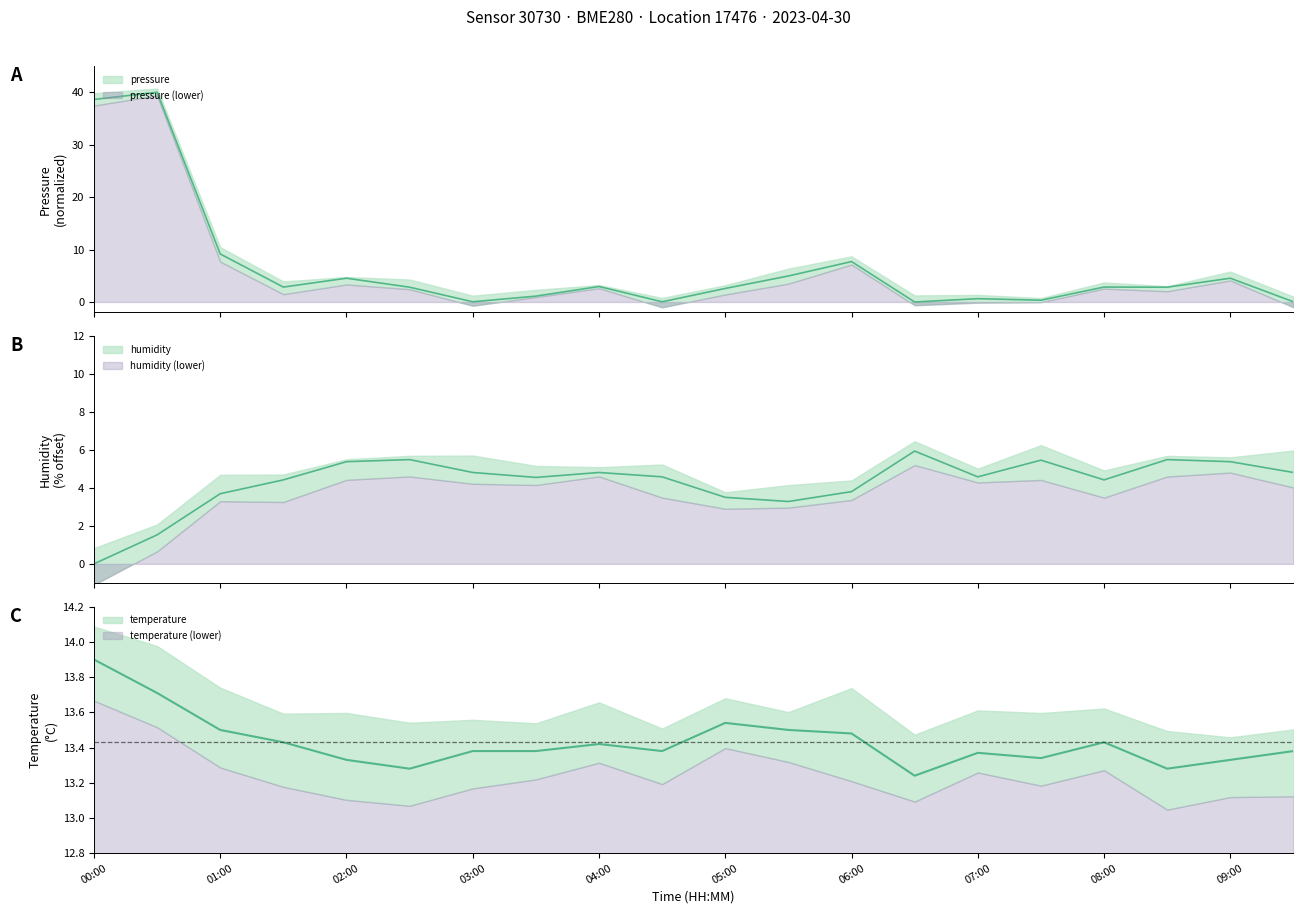

Reading left to right, list all the values displayed in this chart.

pressure: 00:00=38.6	00:30=40.0	01:00=9.2	01:30=2.8	02:00=4.5	02:30=2.8	03:00=0.0	03:30=1.1	04:00=3.0	04:30=0.0	05:00=2.6	05:30=5.0	06:00=7.7	06:30=0.0	07:00=0.6	07:30=0.3	08:00=2.8	08:30=2.8	09:00=4.5	09:30=0.0
temperature: 00:00=13.9	00:30=13.7	01:00=13.5	01:30=13.4	02:00=13.3	02:30=13.3	03:00=13.4	03:30=13.4	04:00=13.4	04:30=13.4	05:00=13.5	05:30=13.5	06:00=13.5	06:30=13.2	07:00=13.4	07:30=13.3	08:00=13.4	08:30=13.3	09:00=13.3	09:30=13.4
humidity: 00:00=0.0	00:30=1.5	01:00=3.7	01:30=4.4	02:00=5.4	02:30=5.5	03:00=4.8	03:30=4.6	04:00=4.8	04:30=4.6	05:00=3.5	05:30=3.3	06:00=3.8	06:30=6.0	07:00=4.6	07:30=5.5	08:00=4.4	08:30=5.5	09:00=5.4	09:30=4.8